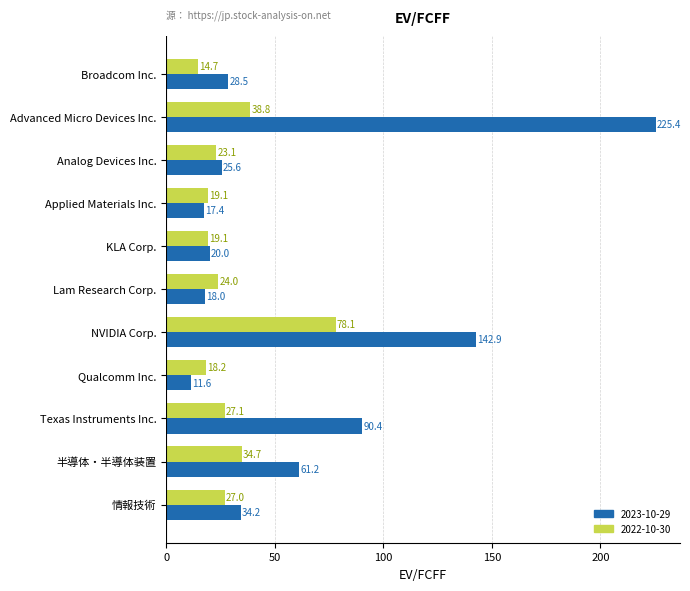

What value does the 2022-10-30 series have at NVIDIA Corp.?

78.1